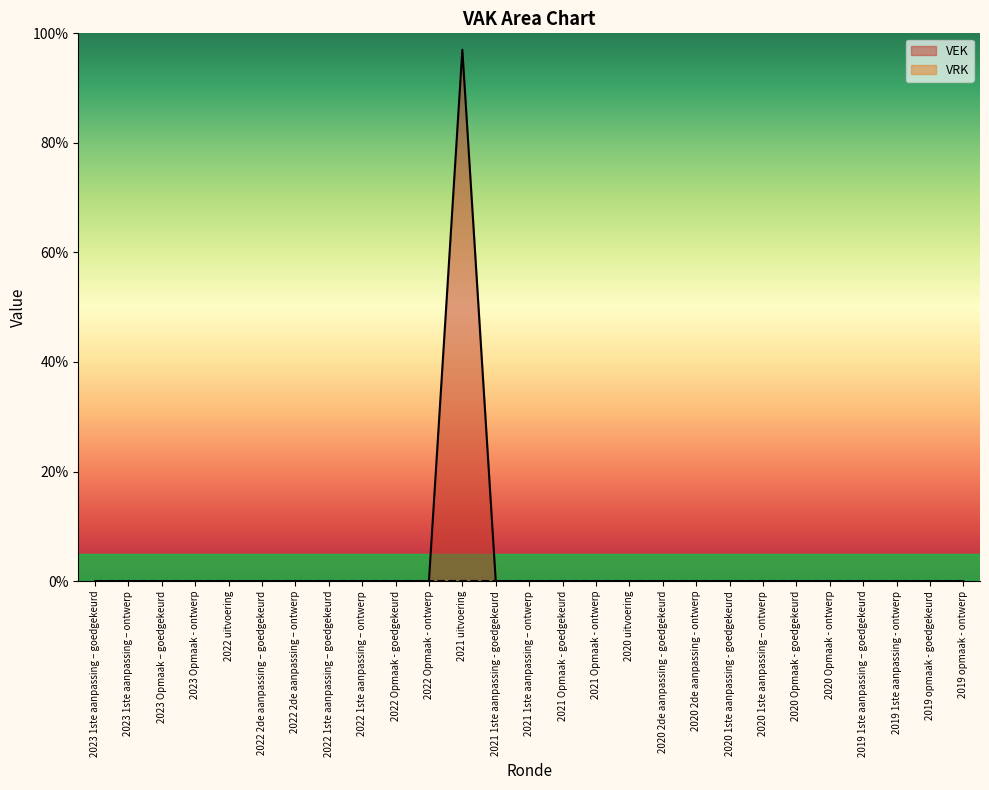

Which has a higher value, 2022 1ste aanpassing – goedgekeurd or 2020 Opmaak - goedgekeurd?

2022 1ste aanpassing – goedgekeurd